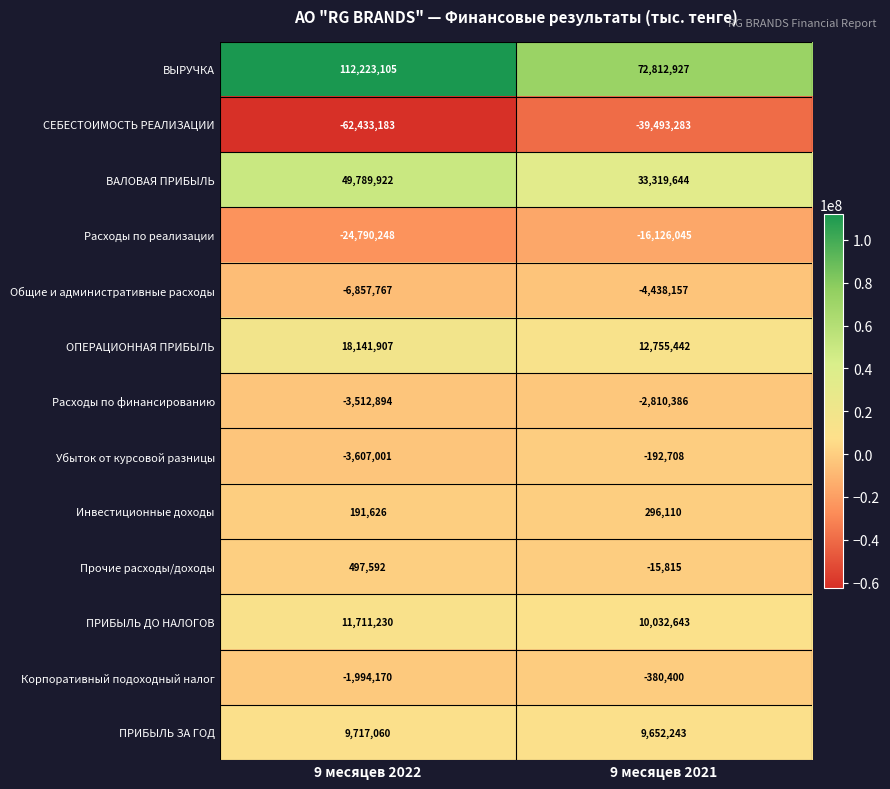

How many categories are shown in the chart?

2